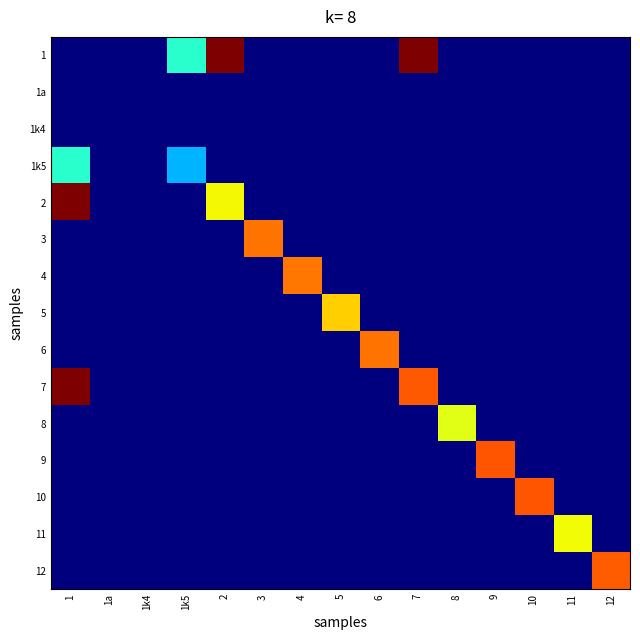

Between 5 and 12, which series saw the biggest shift?

12